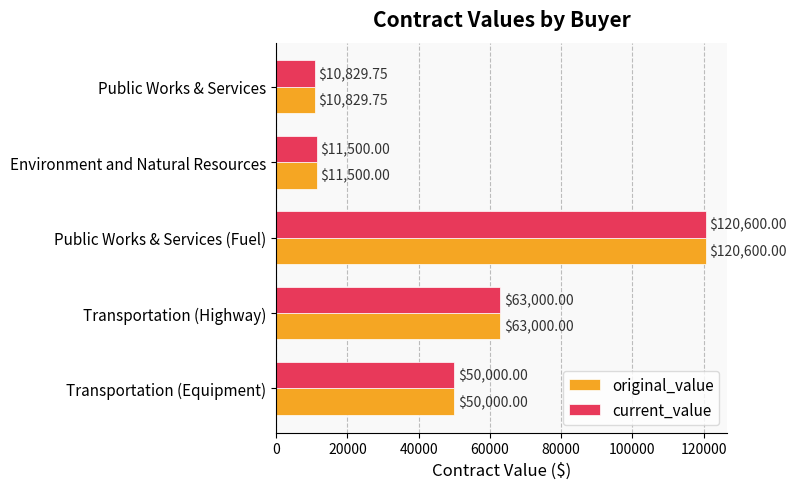

What is the minimum value shown in the chart?

10829.8